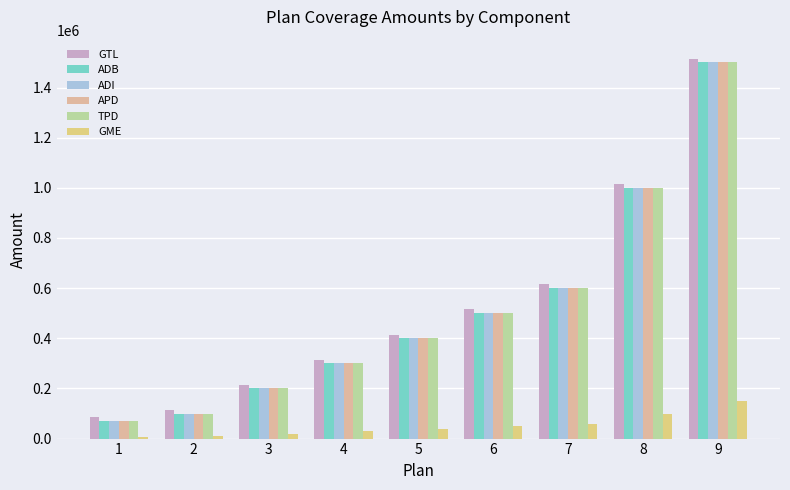

Is the value of APD at 7 greater than the value of GTL at 2?

Yes